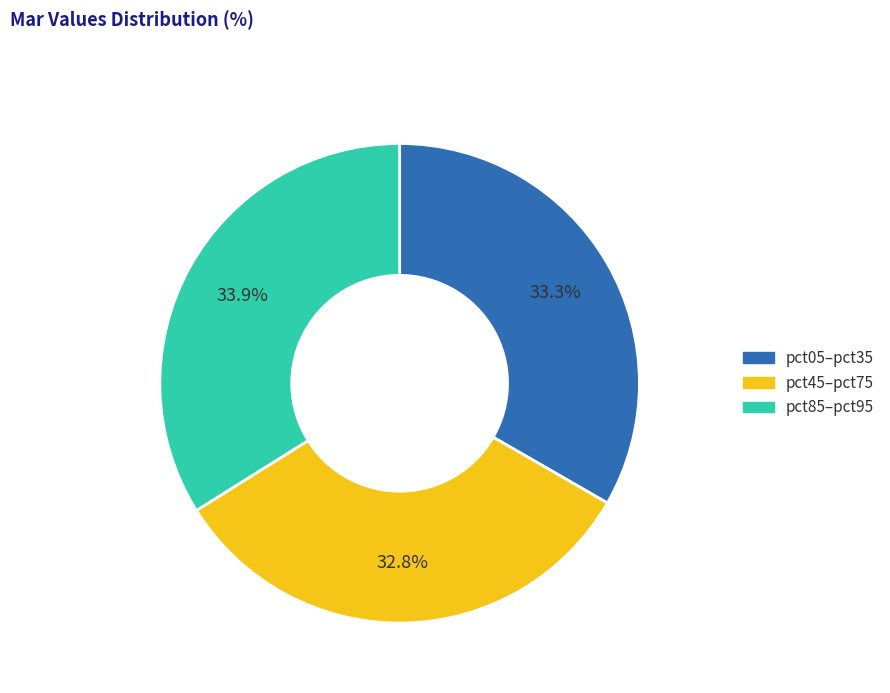

Is the sum of pct05–pct35 and pct85–pct95 greater than half?

Yes